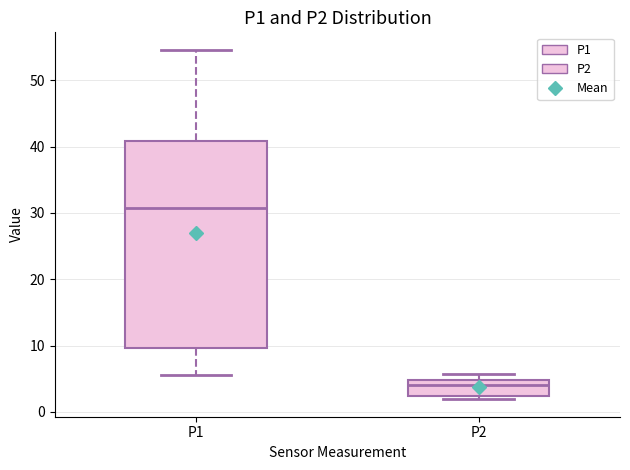

Reading left to right, transcribe this box plot: for each box, give where its median line is, the range the box spans, and where its two whiskers end, as read against the y-axis. The values are not printed on the chart, so give them approximately, as read against the axis.

P1: median 31, box 10 to 41, whiskers 6 to 55
P2: median 4, box 2 to 5, whiskers 2 (just below the box's lower edge) to 6